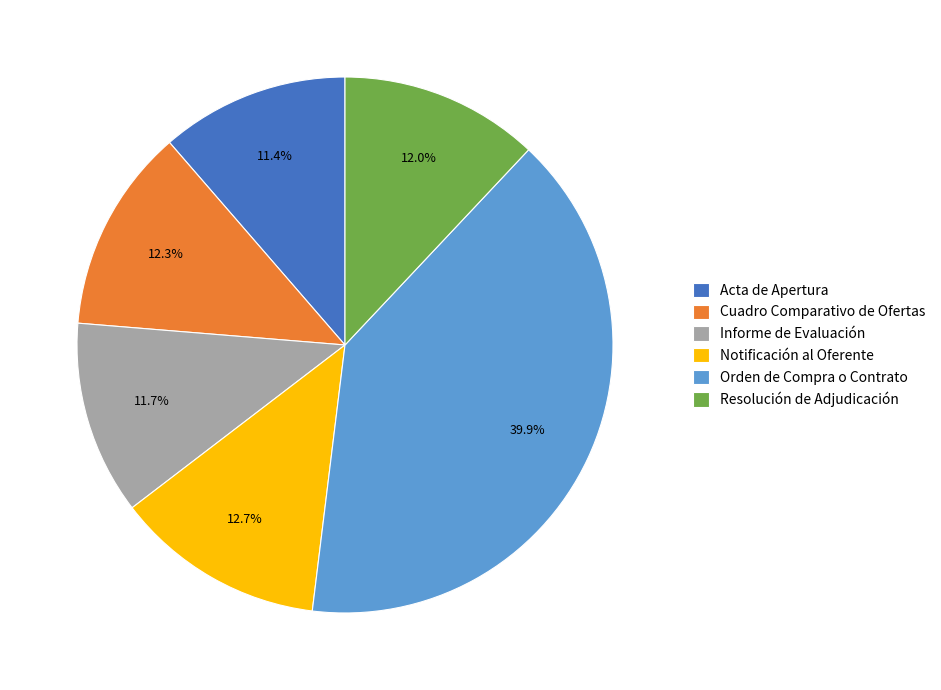

Count the number of slices in the pie.

6